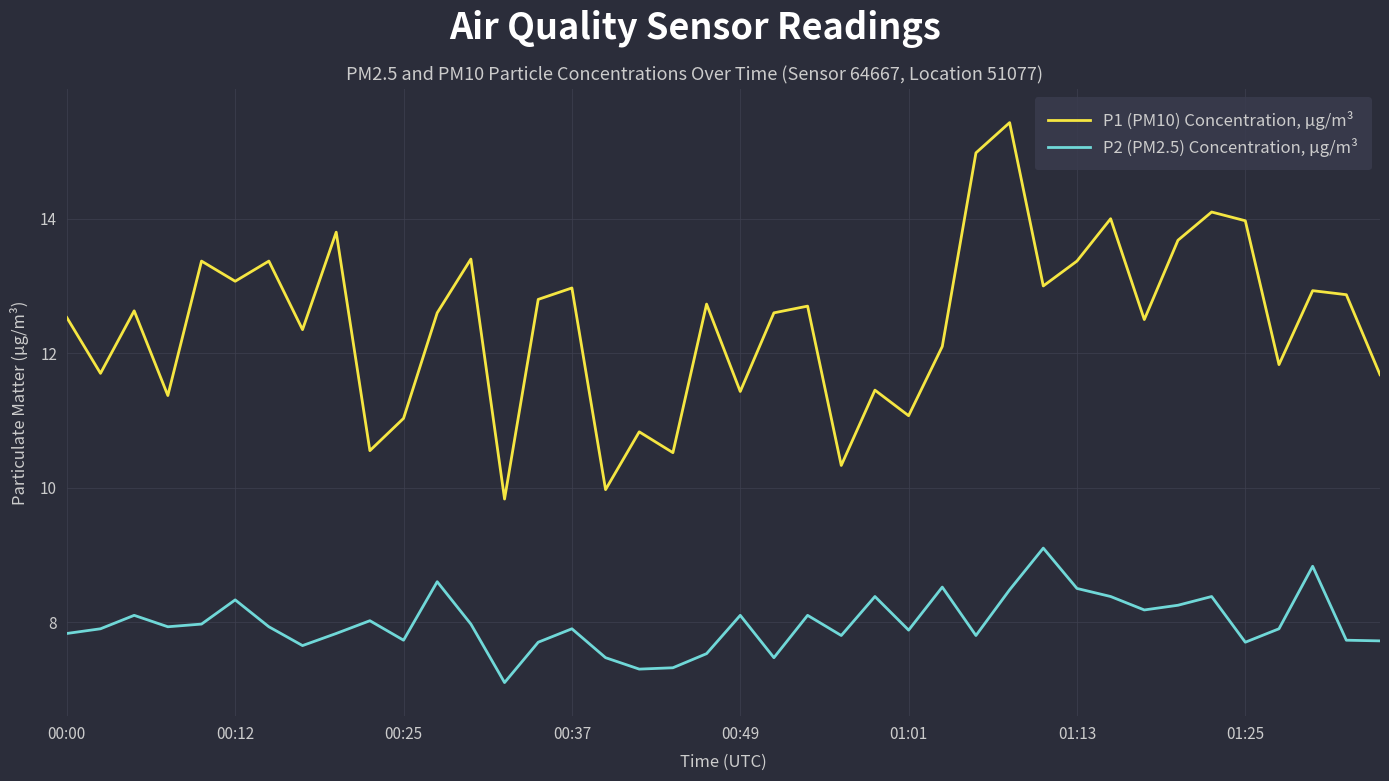

What is the difference between the maximum and minimum values in the P1 (PM10) Concentration, μg/m³ series?

5.6